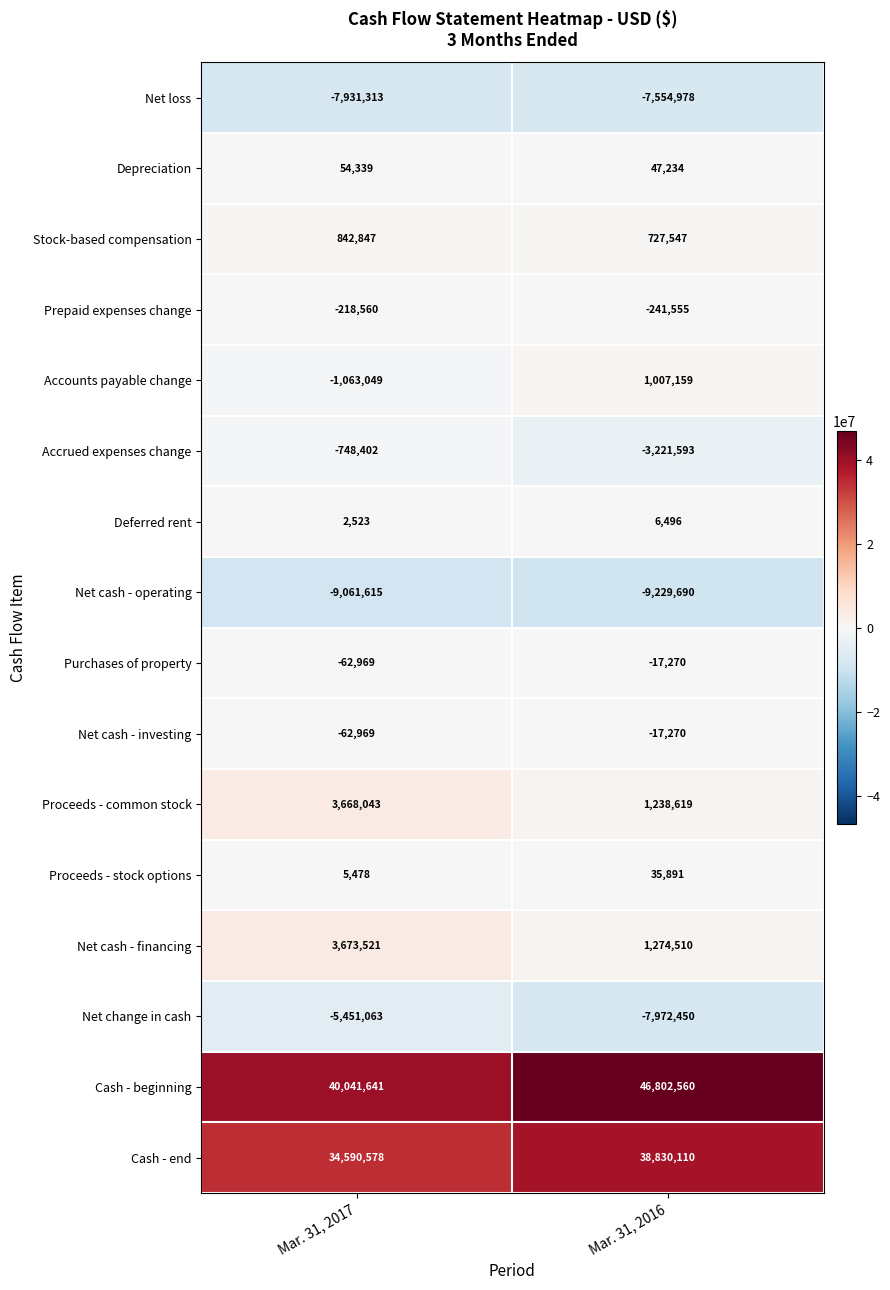

What is the sum of all Proceeds - common stock values?

4906662